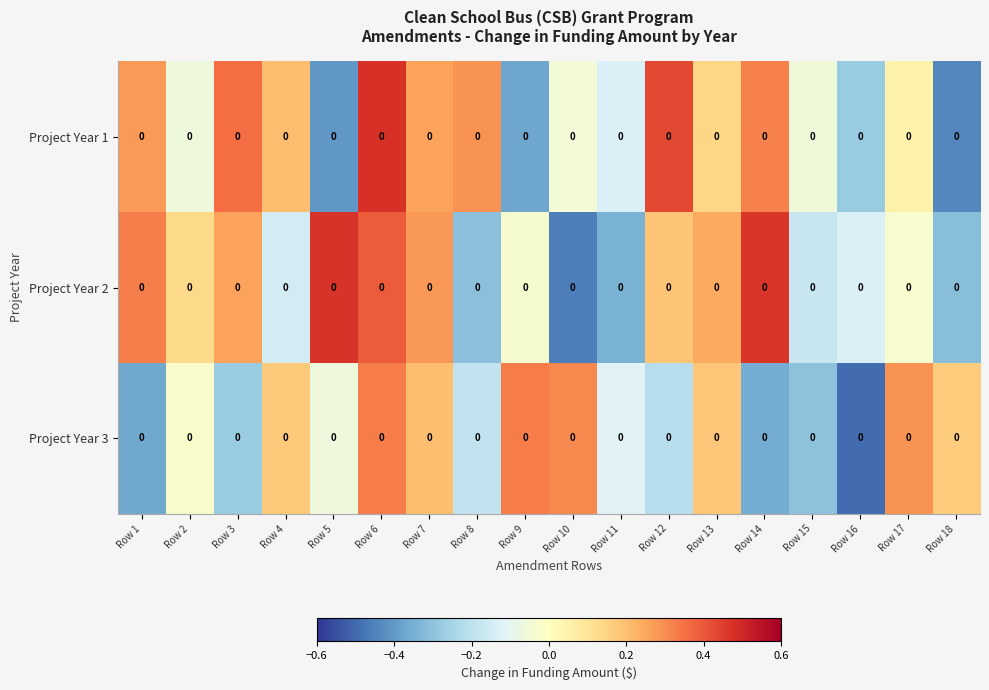

How many series are shown in this chart?

3